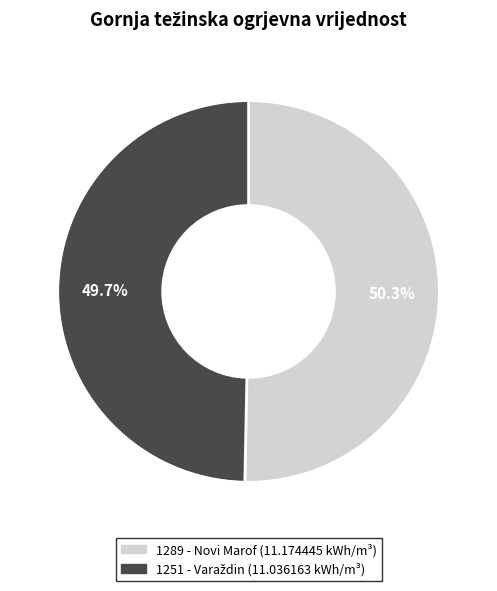

What percentage is NOT represented by 1289 - Novi Marof?

49.7%